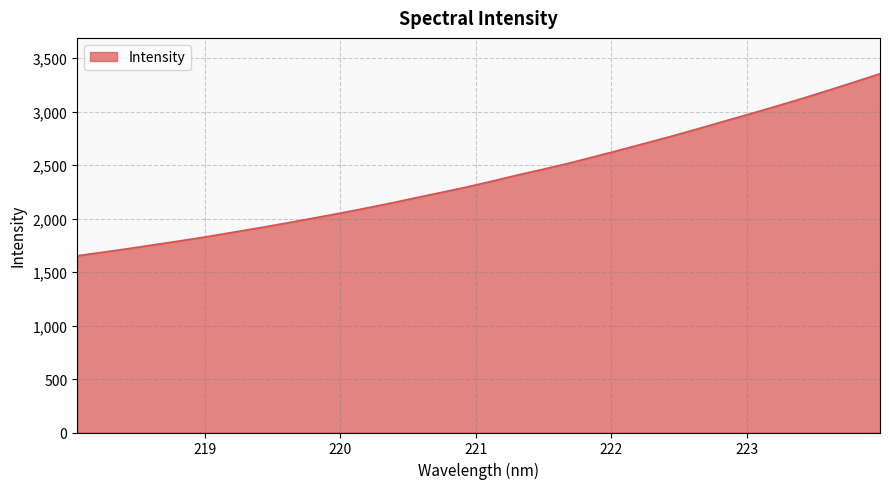

What is the average value?

2386.0